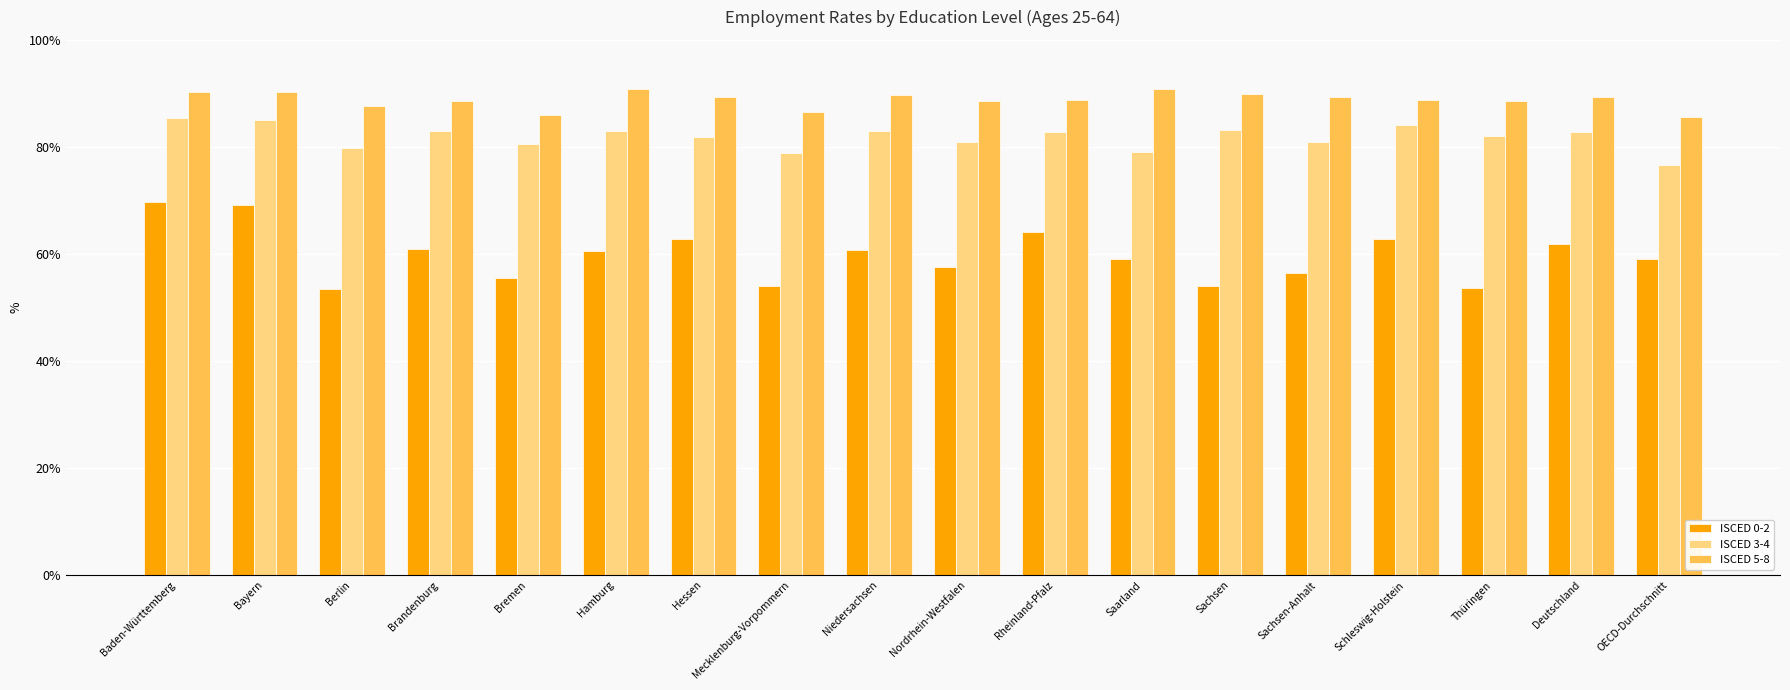

At which label does ISCED 0-2 first exceed 60?

Baden-Württemberg